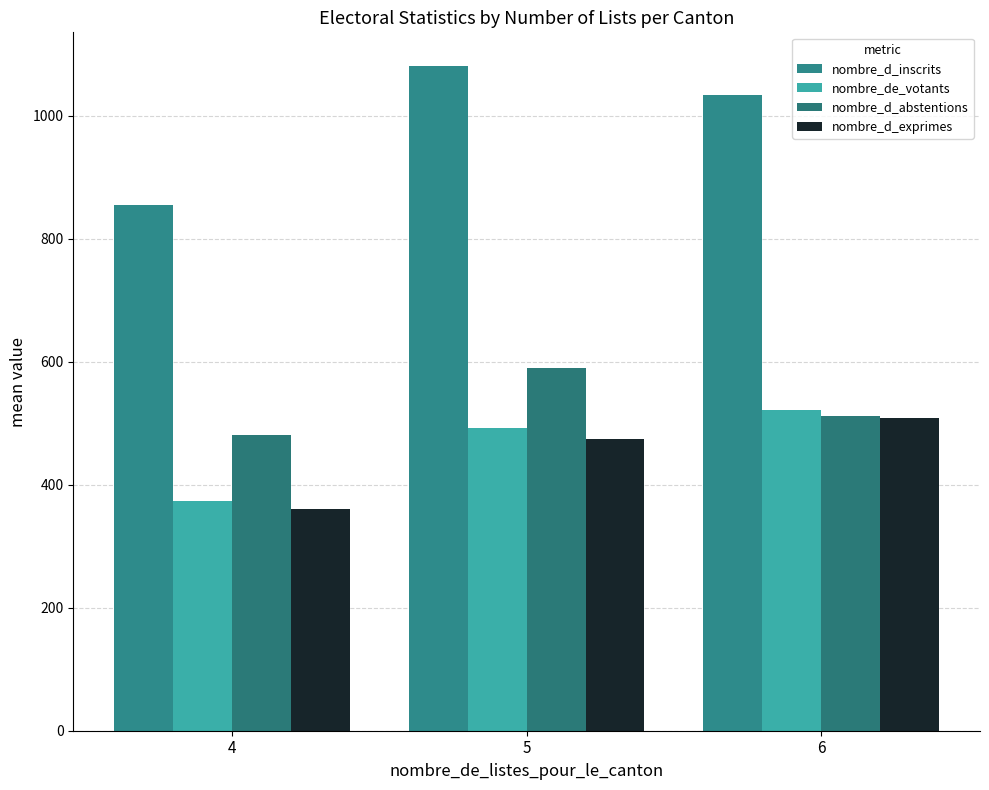

Reading right to left, list all the values displayed in this chart.

nombre_d_inscrits: 6=1034.3	5=1081.7	4=854.9
nombre_de_votants: 6=521.7	5=491.8	4=373.6
nombre_d_abstentions: 6=512.6	5=589.8	4=481.3
nombre_d_exprimes: 6=508.7	5=474.3	4=360.1